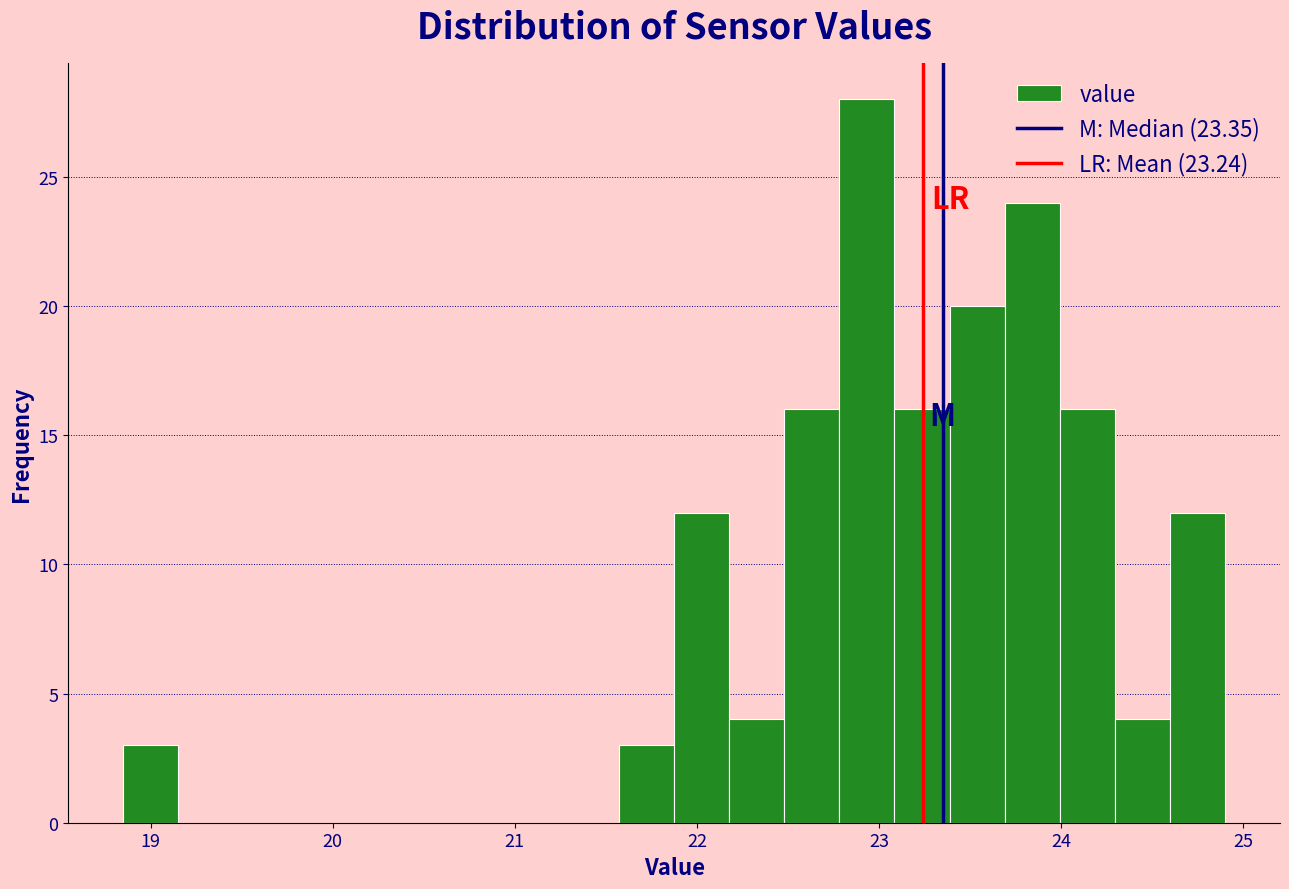

Around what value on the x-axis is the tallest bar? Give the approximate position of its centre, as read against the axis.

22.9